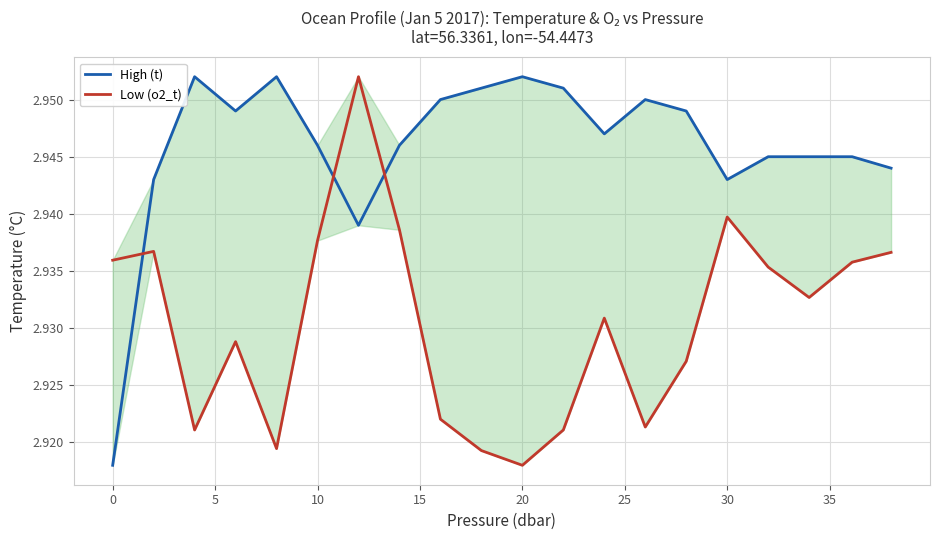

True or false: High (t) has more than 2 interior local peaks.

True